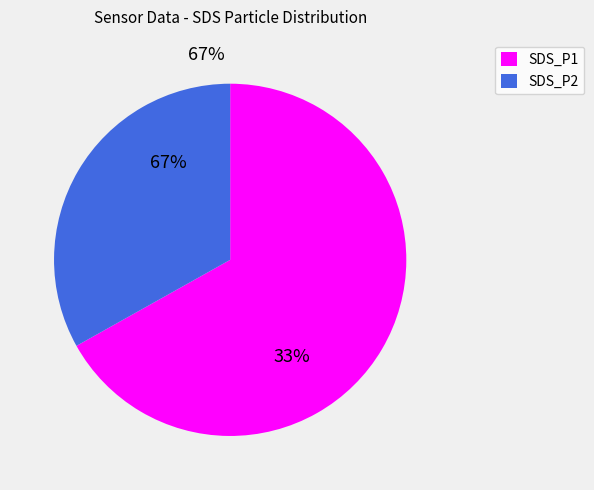

Approximately how many times larger is the value at SDS_P1 compared to SDS_P2?

2.0